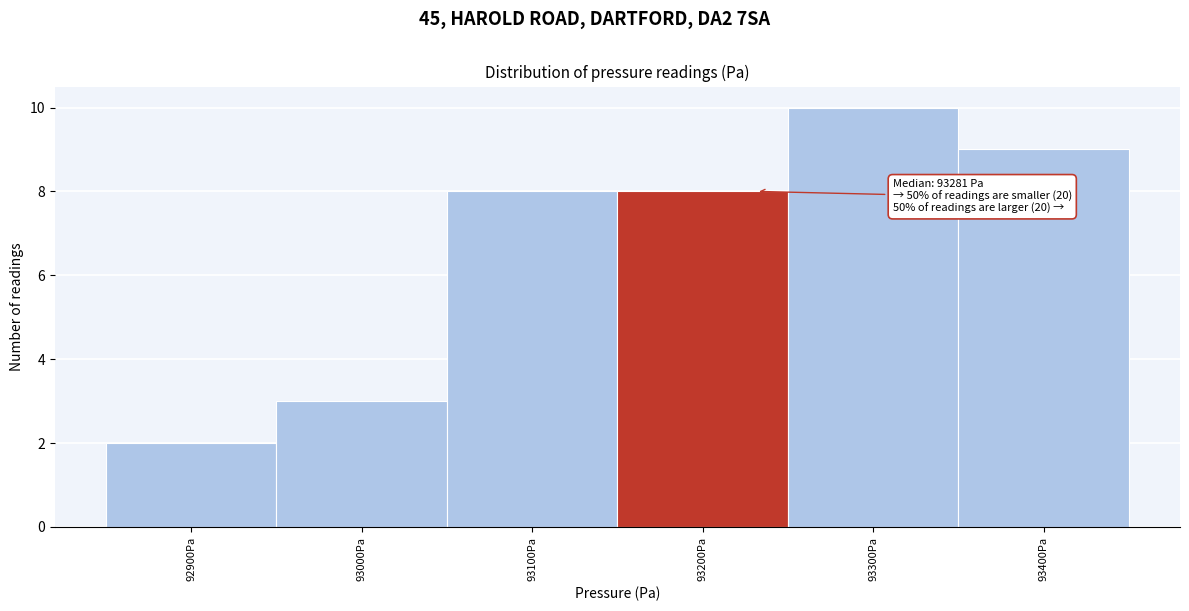

Reading right to left, list all the values displayed in this chart.

93400Pa=9	93300Pa=10	93200Pa=8	93100Pa=8	93000Pa=3	92900Pa=2